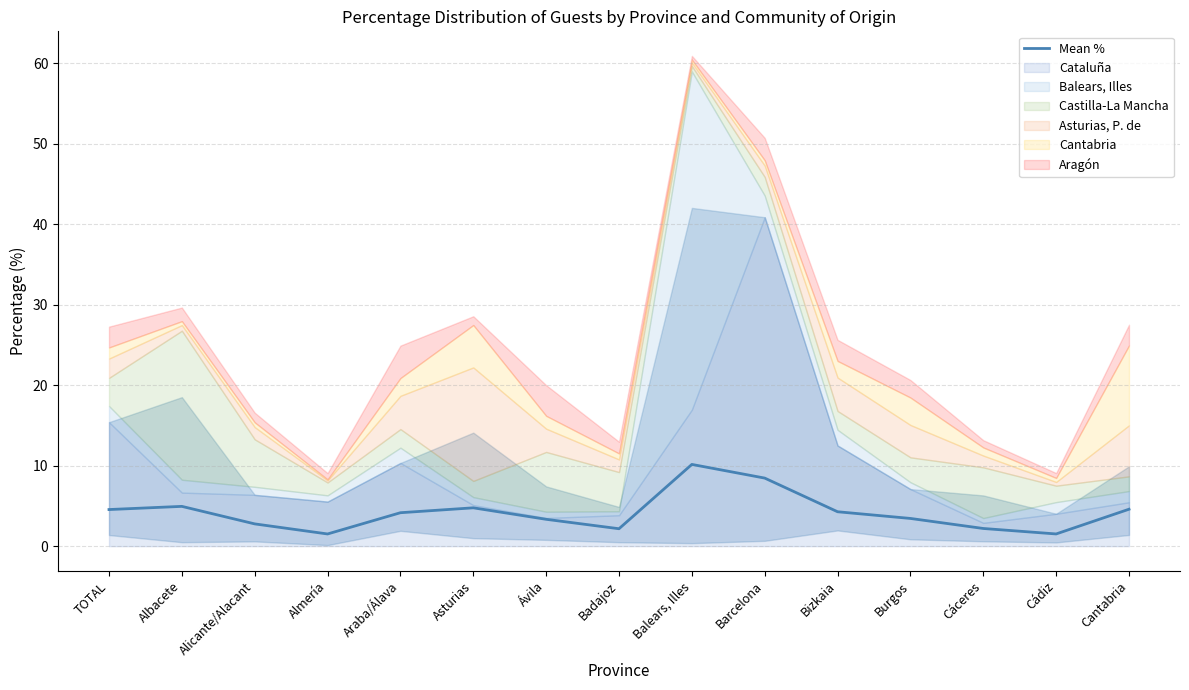

Reading left to right, extract all data points from this chart.

TOTAL=4.5	Albacete=4.9	Alicante/Alacant=2.8	Almería=1.5	Araba/Álava=4.2	Asturias=4.8	Ávila=3.3	Badajoz=2.2	Balears, Illes=10.2	Barcelona=8.5	Bizkaia=4.3	Burgos=3.4	Cáceres=2.2	Cádiz=1.5	Cantabria=4.6